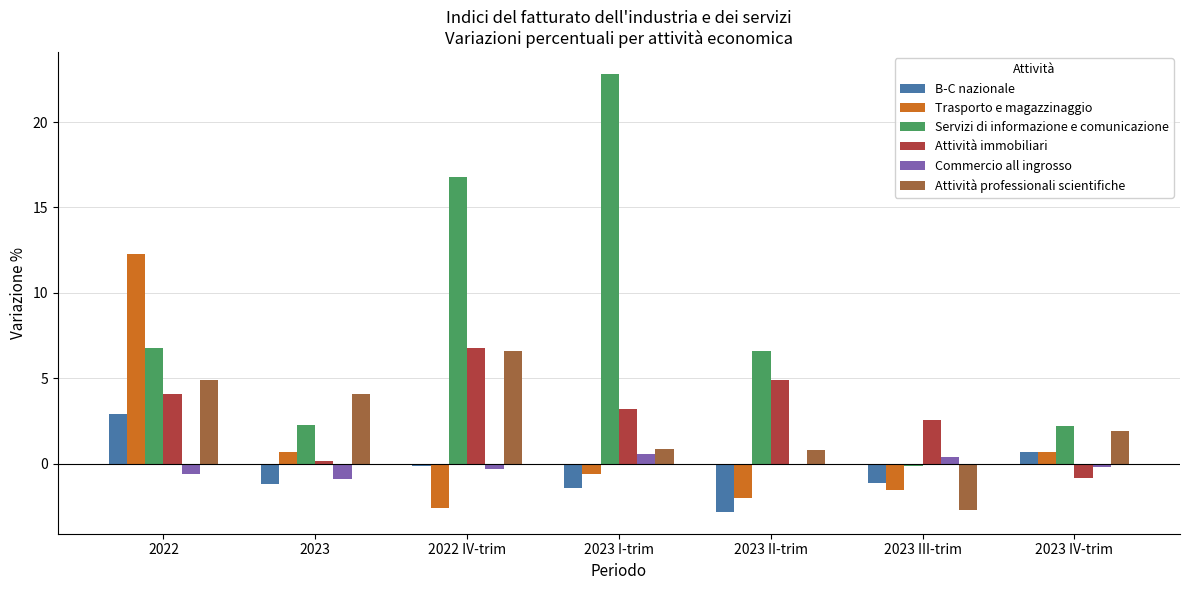

Read the Attività professionali scientifiche value at 2023 III-trim.

-2.7